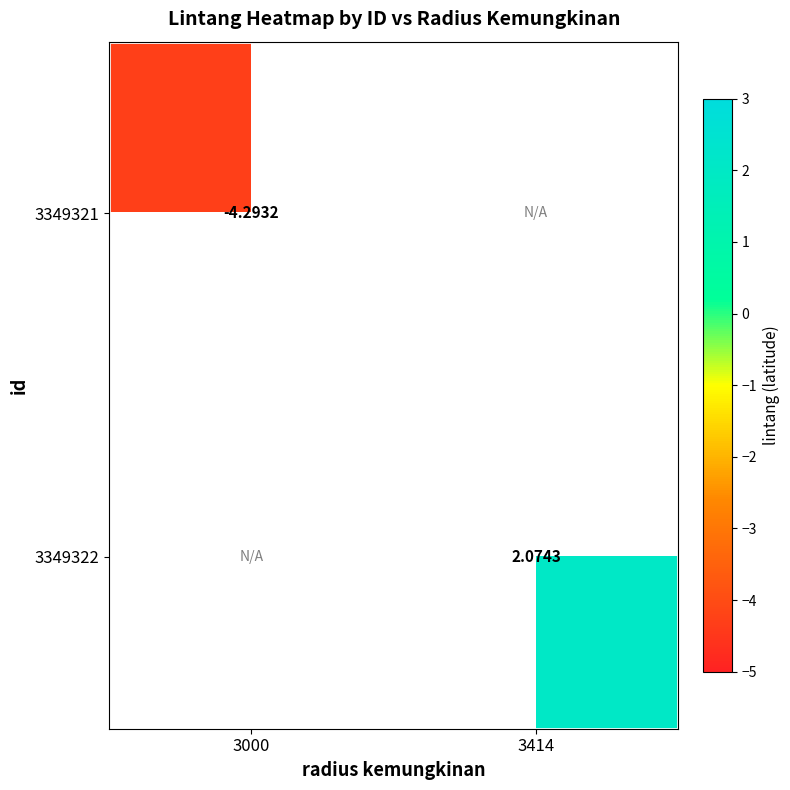

Which category has the highest value across all series?

3414